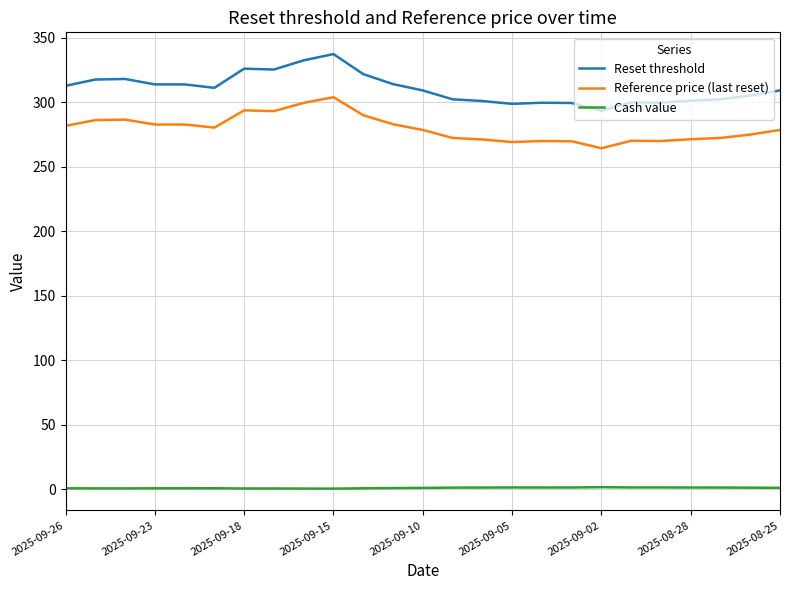

How many lines are shown in the chart?

3